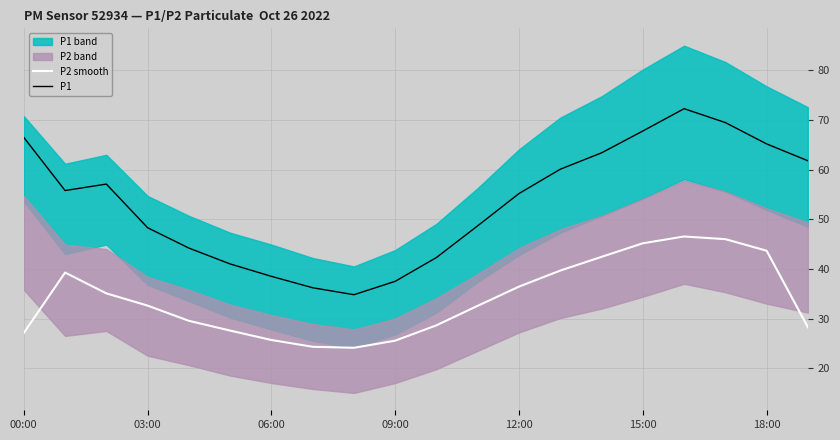

How many lines are shown in the chart?

2